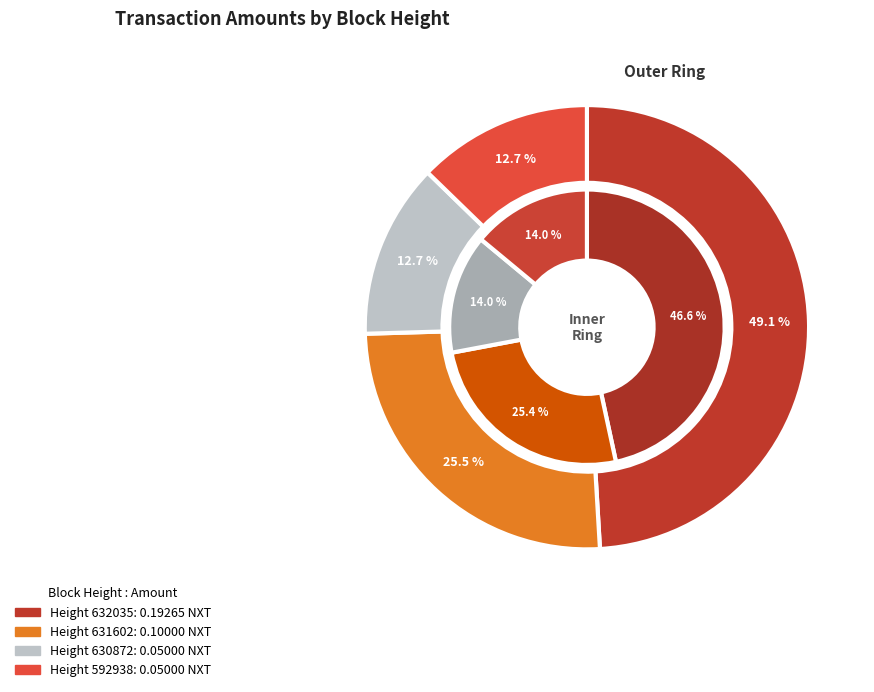

Is there a majority slice in this chart?

No